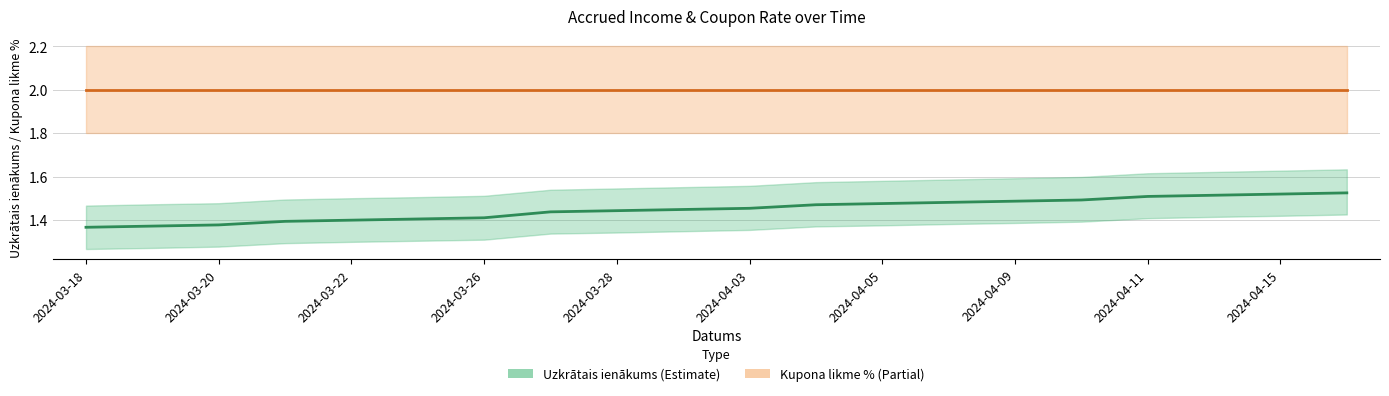

List the series in order of their overall mean, lowest first.

Uzkrātais ienākums, Kupona likme %